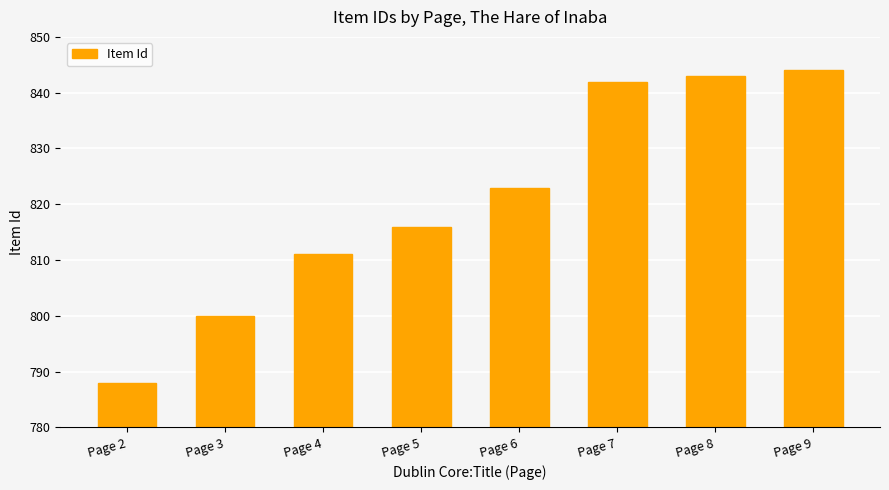

What is the difference between the second highest and minimum values?

55